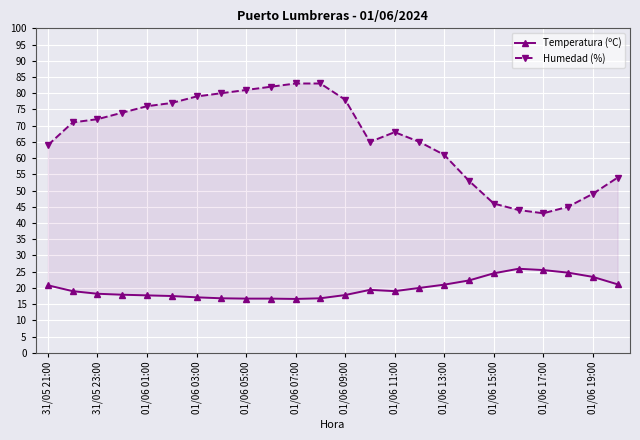

List the series in order of their peak value, lowest first.

Temperatura (ºC), Humedad (%)